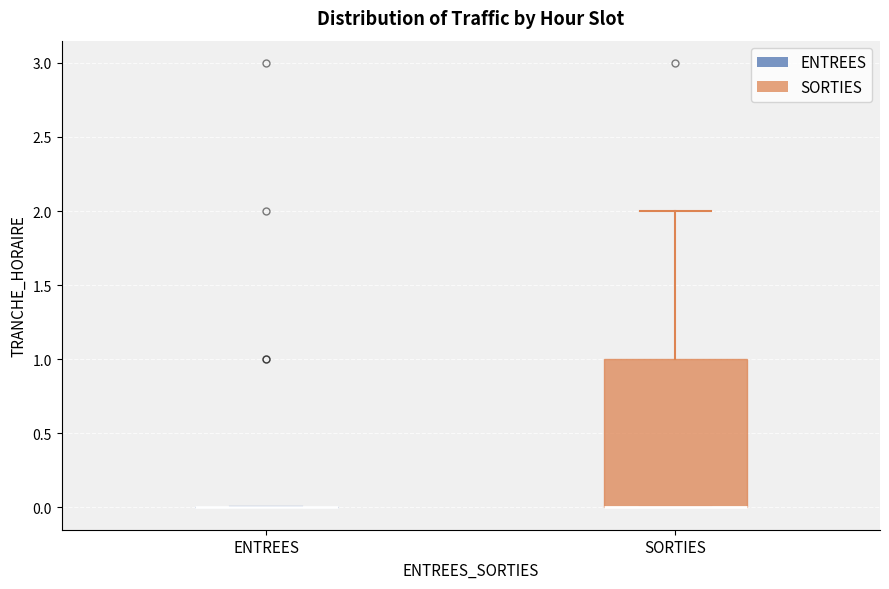

Where is the lower edge of the box for SORTIES on the y-axis? The values are not printed on the chart, so give them approximately, as read against the axis.

0